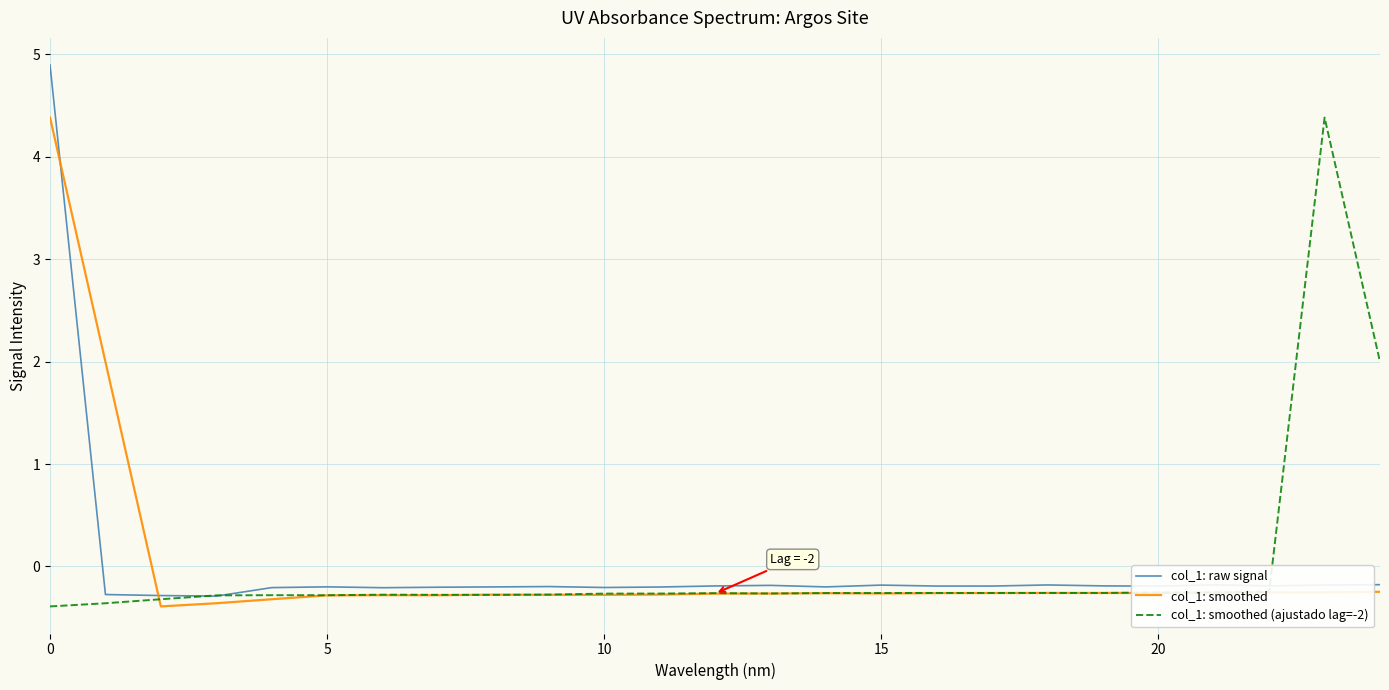

True or false: col_1: raw signal and col_1: smoothed intersect in this chart.

True